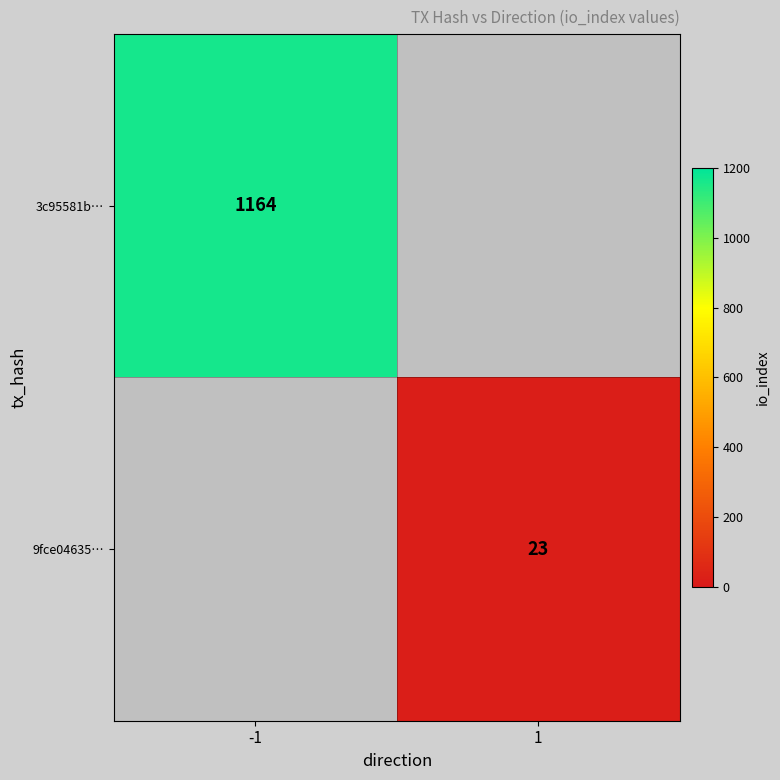

Is it true that 3c95581b… equals 1164 at -1?

True